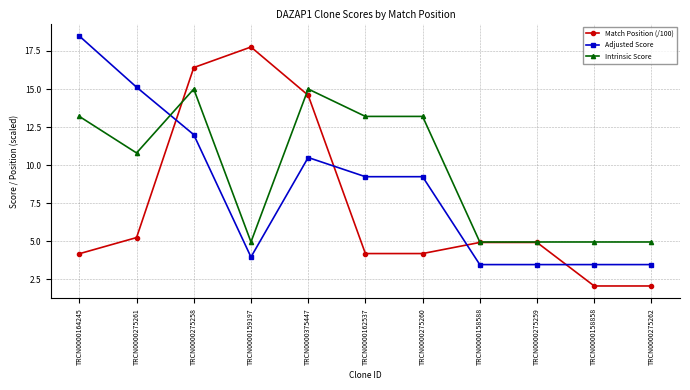

Which series changed the most between TRCN0000159197 and TRCN0000158858?

Match Position (/100)